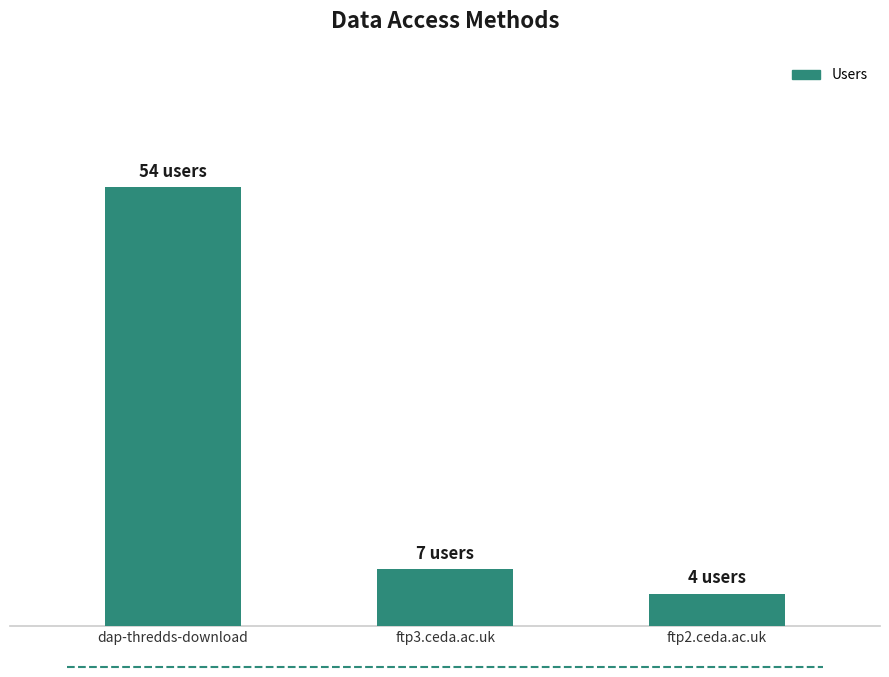

Reading left to right, transcribe all the data shown in this chart.

dap-thredds-download=54	ftp3.ceda.ac.uk=7	ftp2.ceda.ac.uk=4